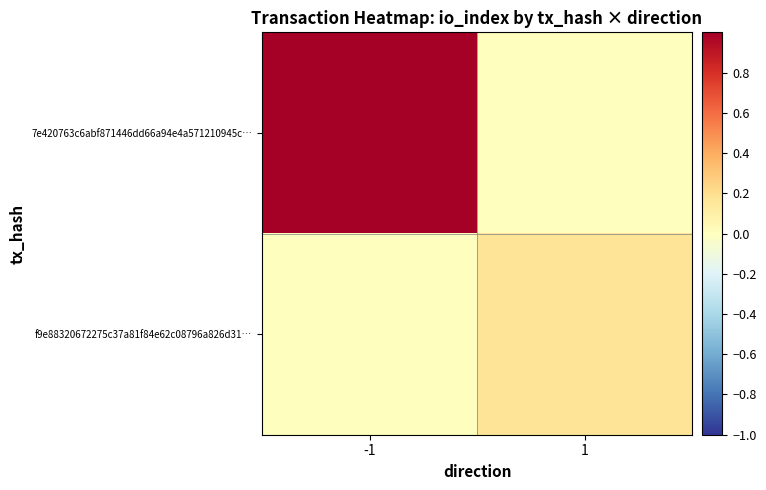

Rank the series by their average value, from highest to lowest.

7e420763c6abf871446dd66a94e4a571210945c…, f9e88320672275c37a81f84e62c08796a826d31…